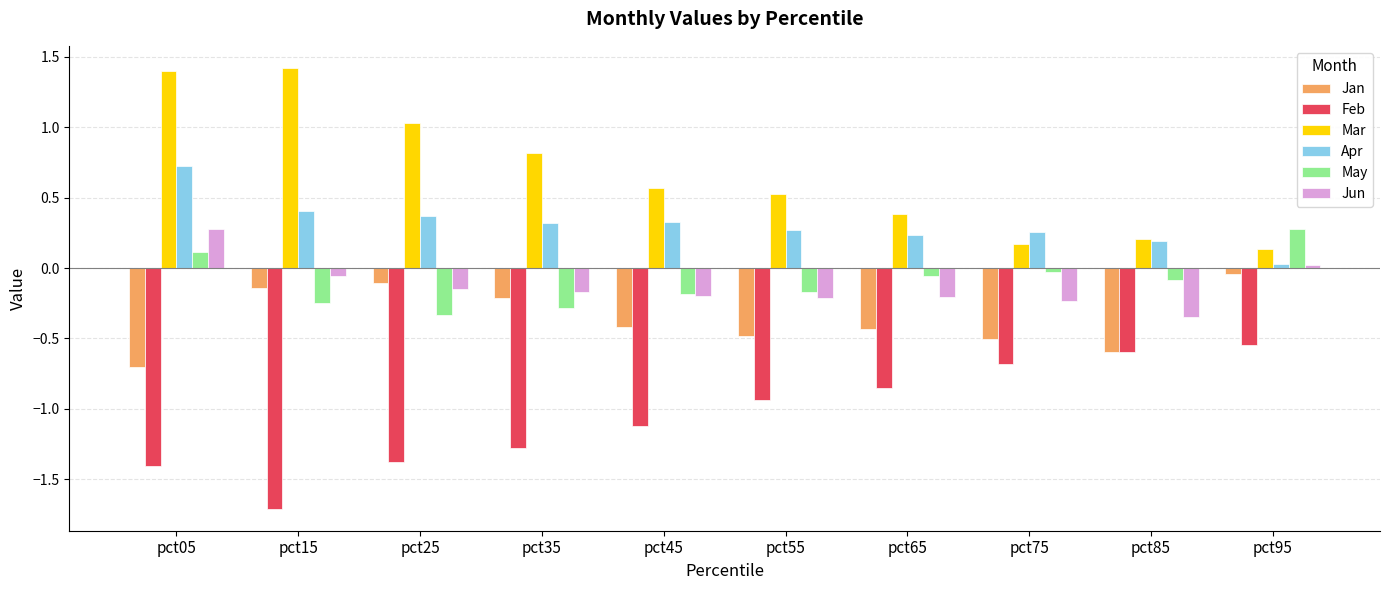

At which label is May closest to 0?

pct75